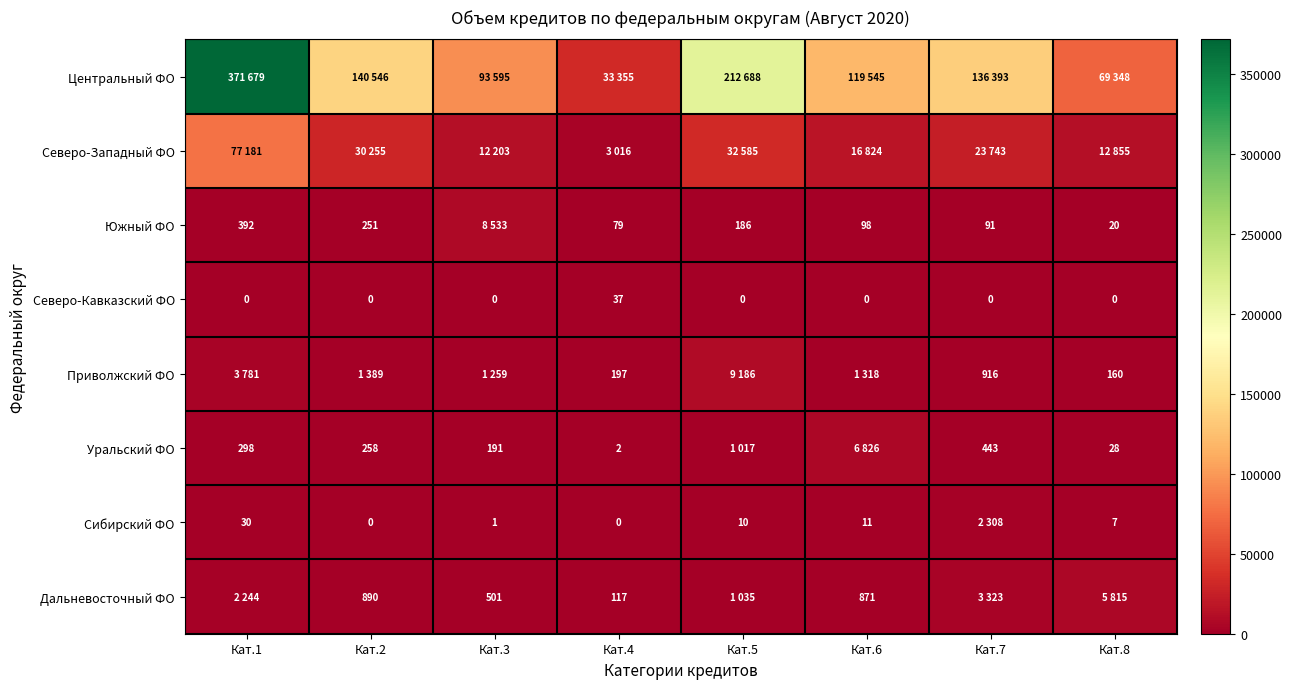

True or false: Северо-Кавказский ФО has a value of -25 at Кат.2.

False